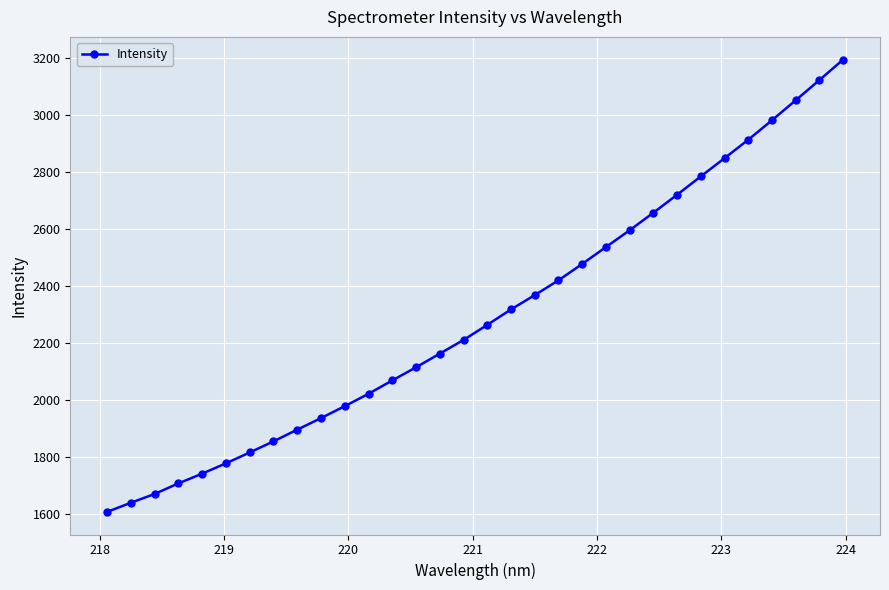

What is the sum of all values?

73484.3